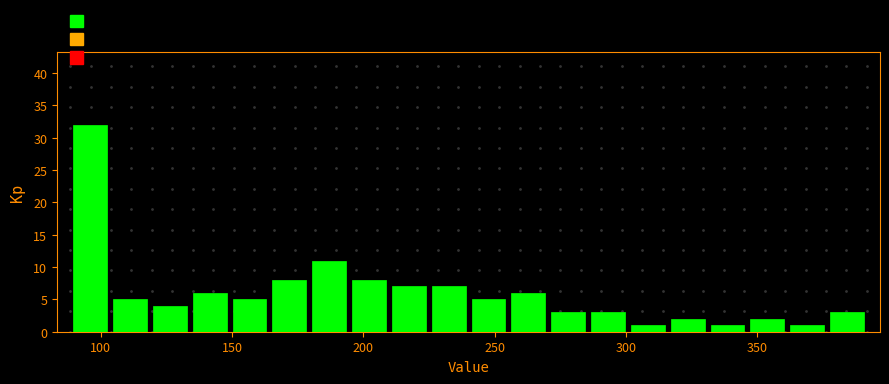

Read against the x-axis, roughly where is the centre of the tallest bar?

95